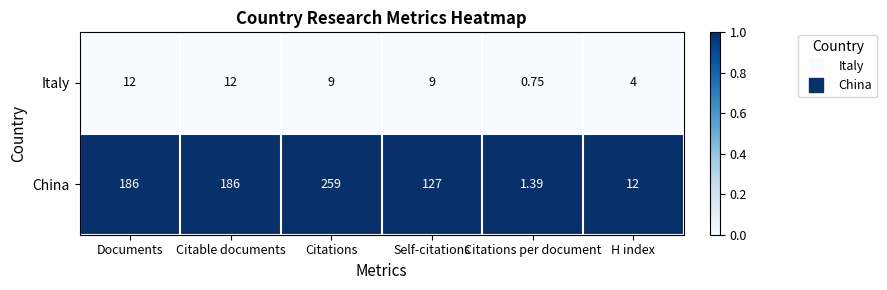

At which category does the chart reach its peak across all series?

Citations